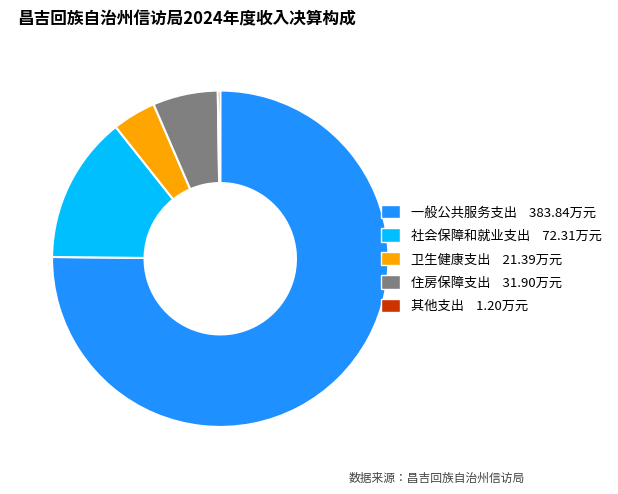

What is the majority slice?

一般公共服务支出